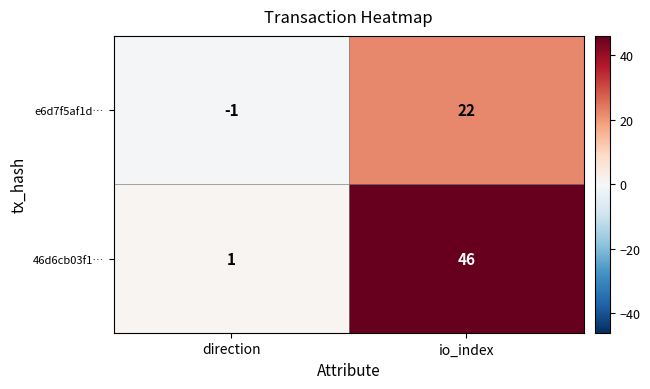

How many positive values does the e6d7f5af1d… series have?

1